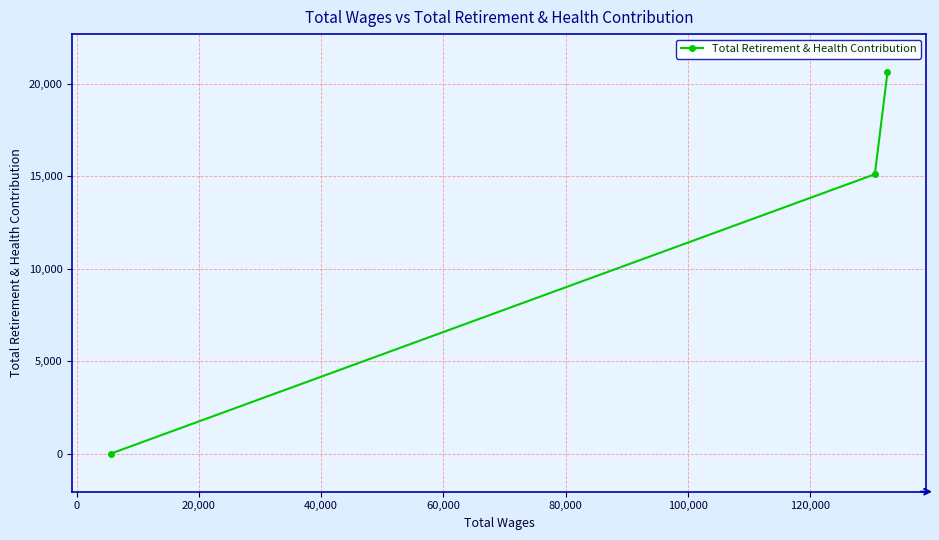

Reading left to right, transcribe all the data shown in this chart.

0.0	15117.7	20638.3